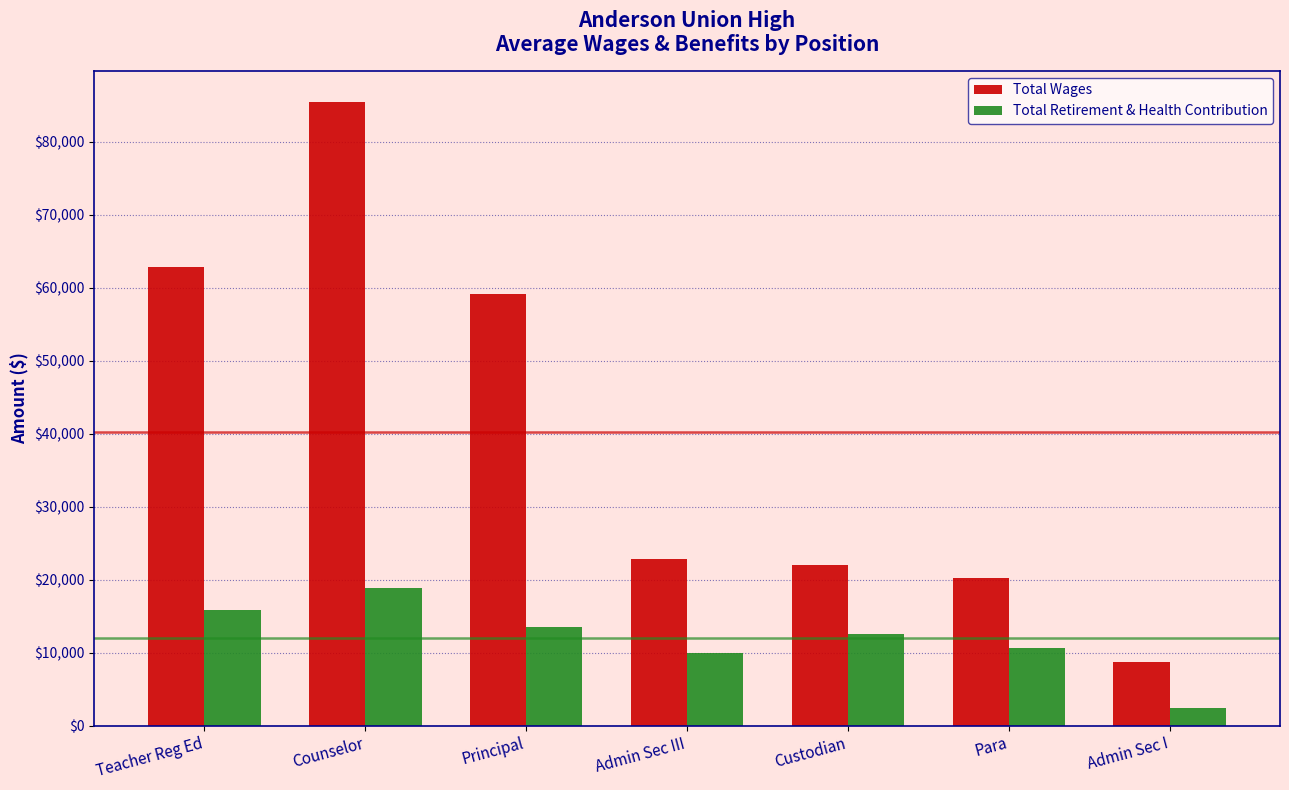

At which category is the sum across all series the highest?

Counselor